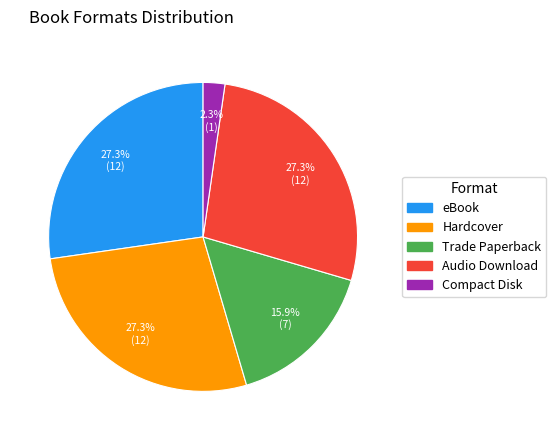

What percentage is the Trade Paperback slice, to the nearest percent?

16%